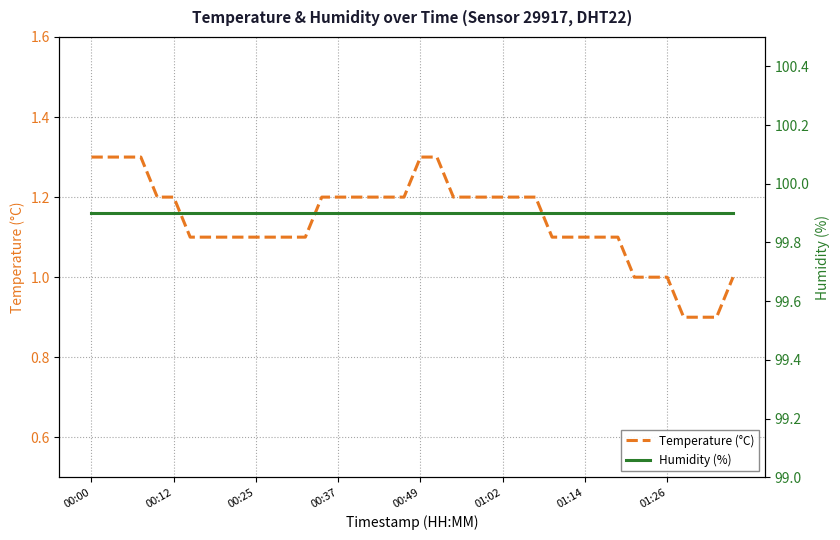

How many values in the Temperature (°C) series are below 1?

3